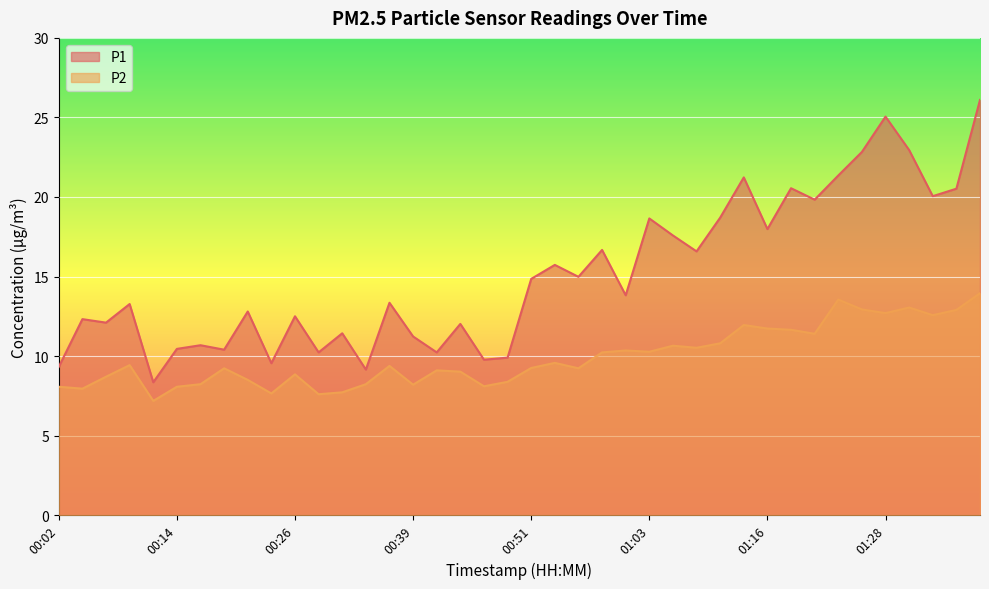

Reading left to right, extract all data points from this chart.

P1: 9.3	12.3	12.1	13.3	8.3	10.4	10.7	10.4	12.8	9.6	12.5	10.2	11.4	9.2	13.3	11.2	10.2	12.0	9.8	9.9	14.8	15.7	15.0	16.7	13.8	18.6	17.6	16.6	18.7	21.2	18.0	20.6	19.8	21.4	22.8	25.1	22.9	20.1	20.5	26.1
P2: 8.1	8.0	8.7	9.4	7.2	8.1	8.2	9.2	8.5	7.7	8.8	7.6	7.7	8.2	9.4	8.2	9.1	9.0	8.1	8.4	9.2	9.6	9.2	10.2	10.3	10.3	10.7	10.5	10.8	11.9	11.7	11.7	11.4	13.6	12.9	12.7	13.1	12.6	12.9	13.9